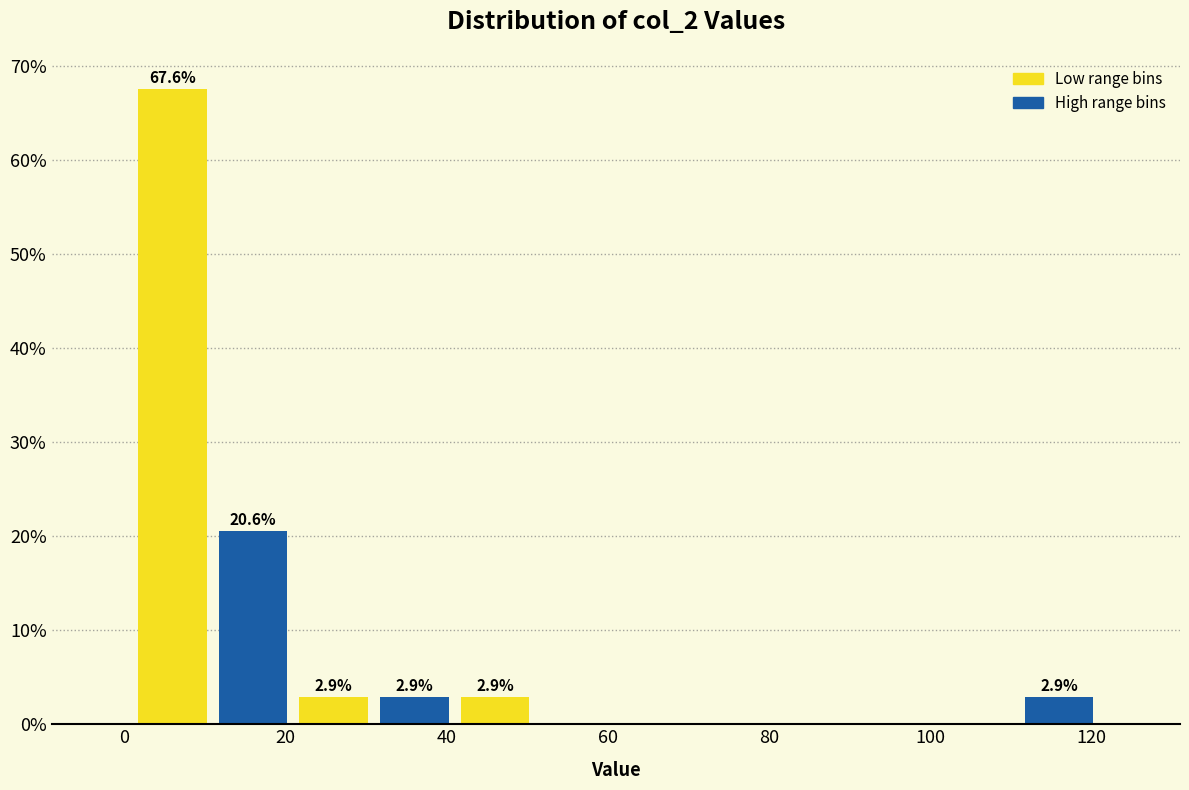

Which range on the x-axis has the tallest bar?

1 to 11